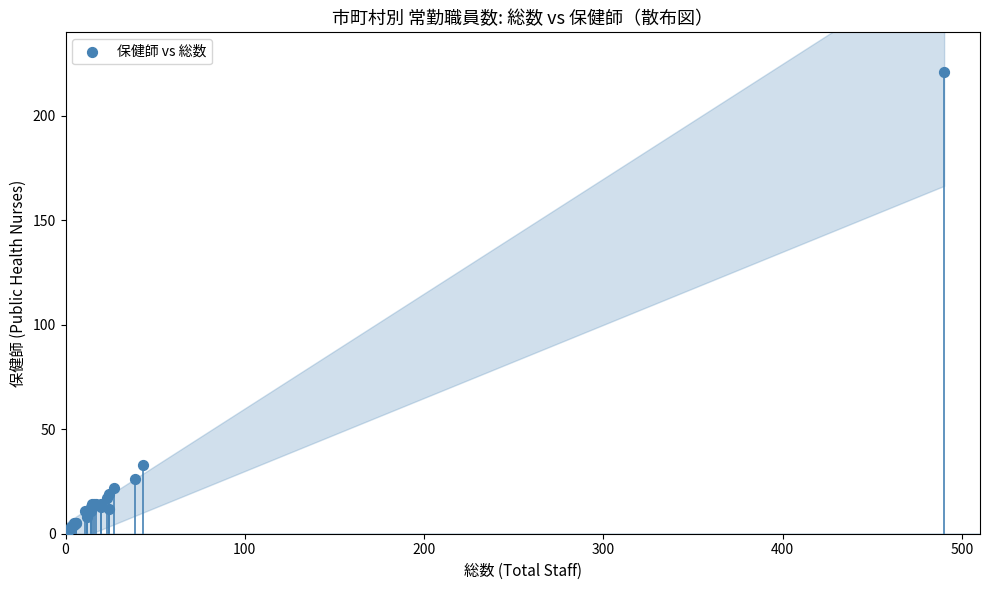

What Y value in the scatter plot is closest to 111?

33